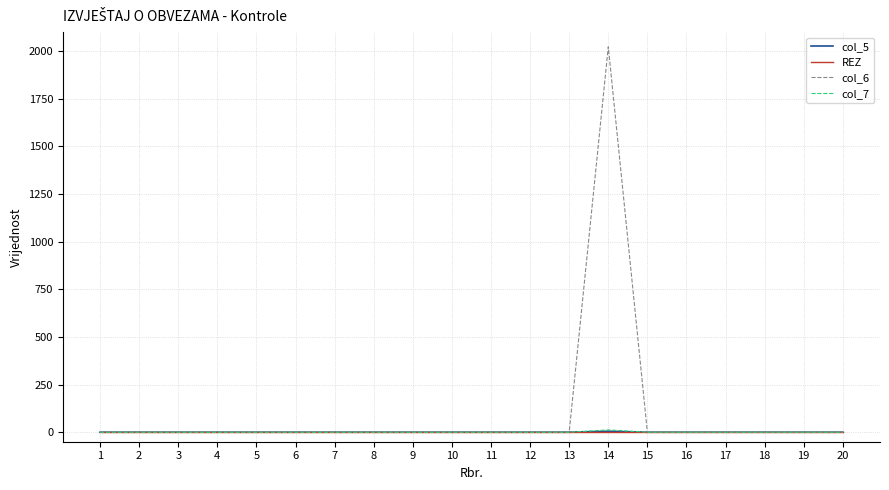

Which series has the largest range (max minus min)?

col_6